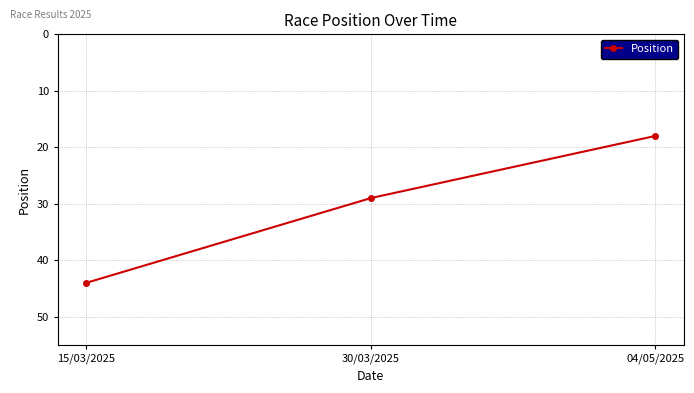

Between 30/03/2025 and 04/05/2025, which is larger?

30/03/2025